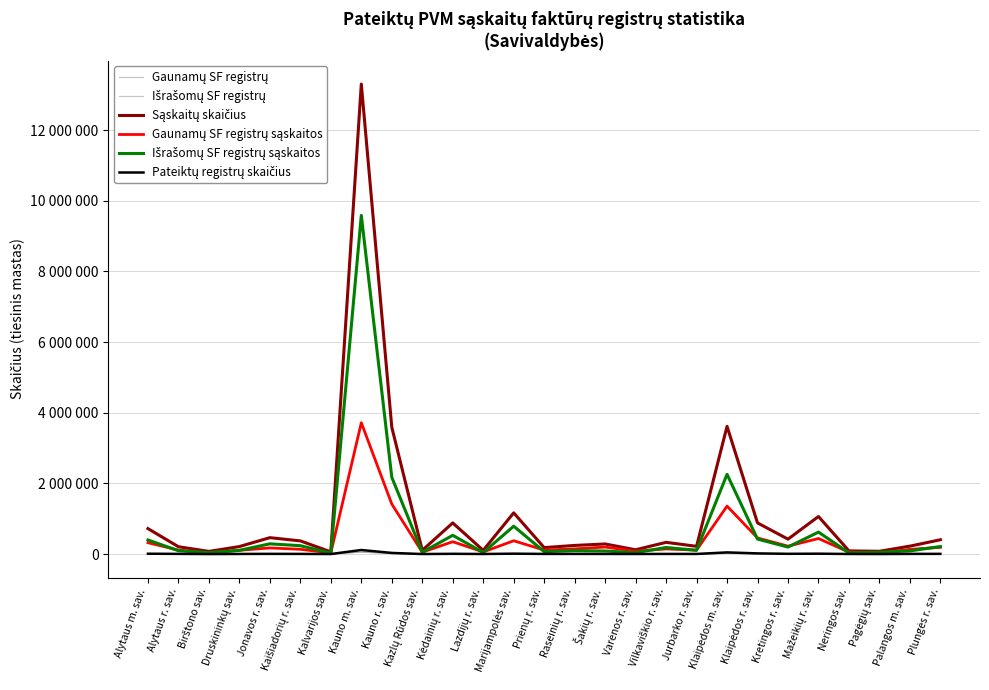

What is the approximate value of Išrašomų SF registrų sąskaitos at Kėdainių r. sav., to the nearest 100?

531800